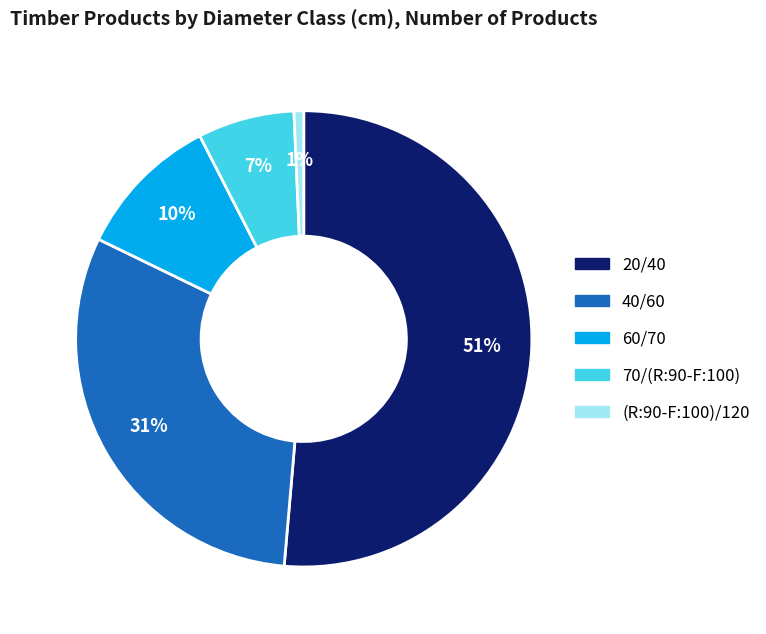

What percentage is the 20/40 slice, to the nearest percent?

51%